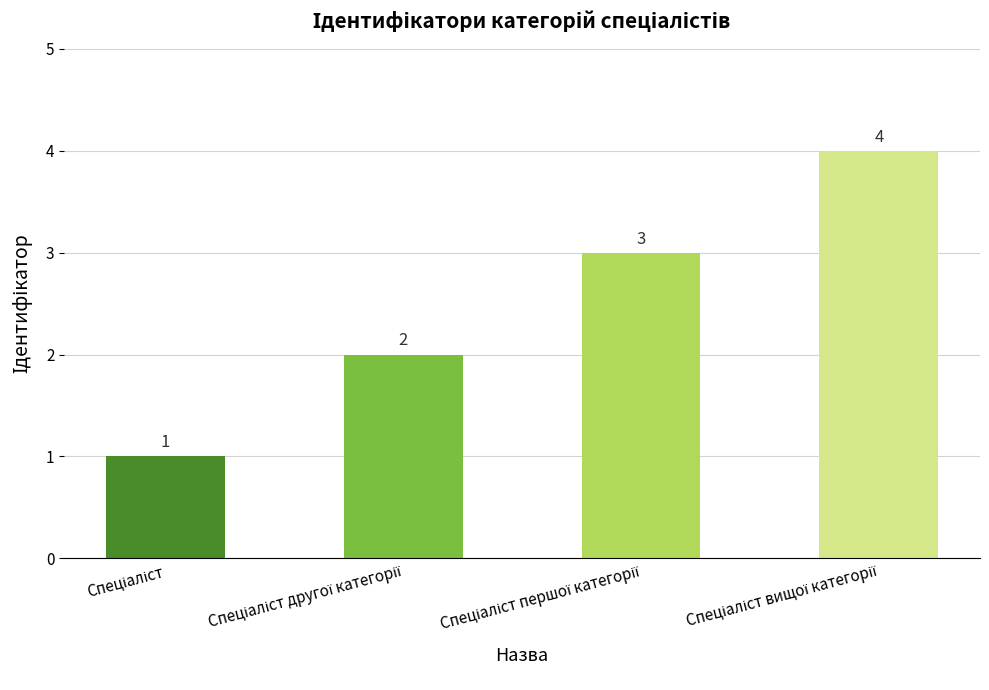

What is the maximum value shown in the chart?

4